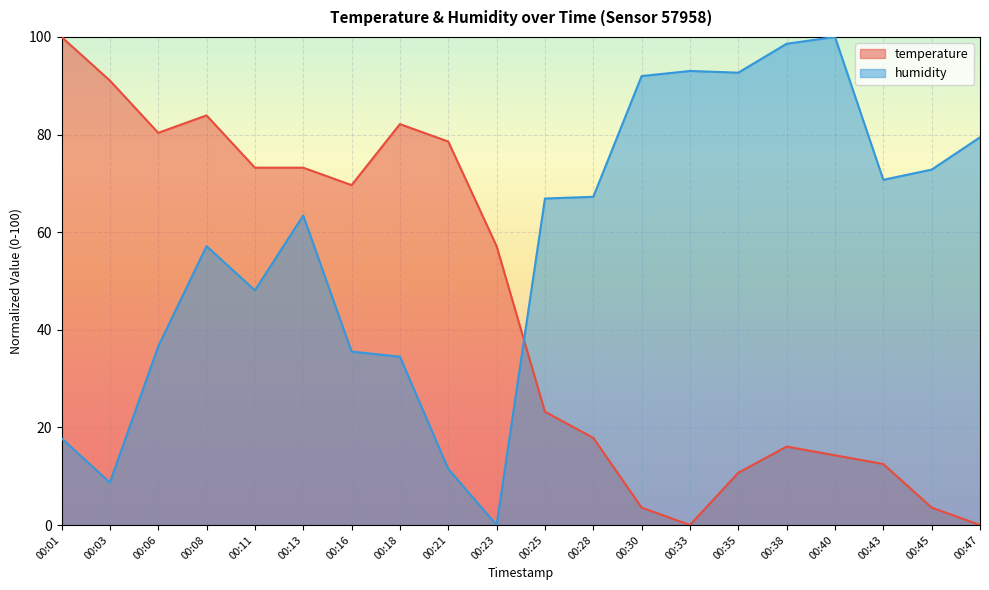

True or false: temperature and humidity cross at least once.

True